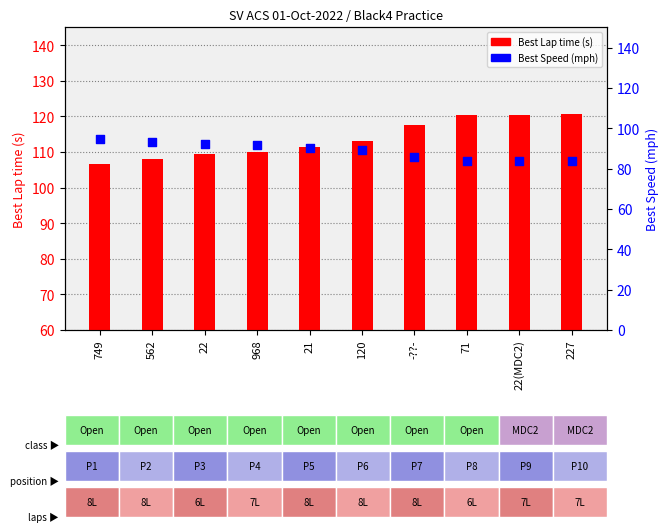

At which category is the sum across all series the highest?

227